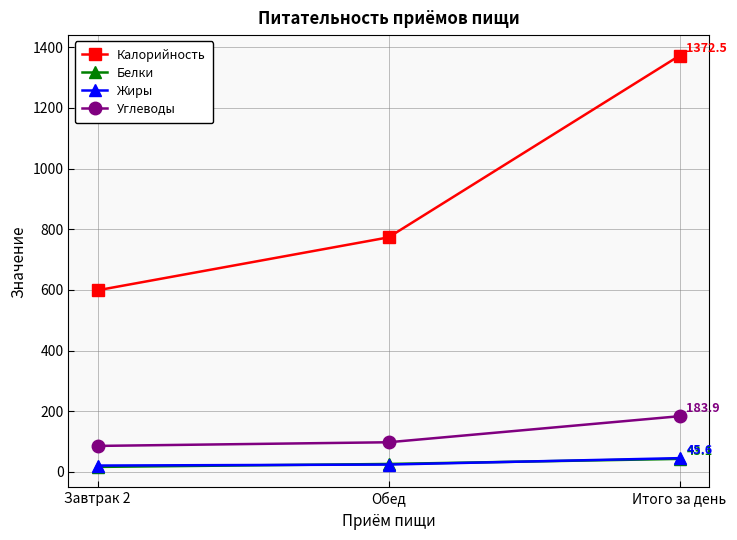

At how many categories does at least one series exceed 1241?

1